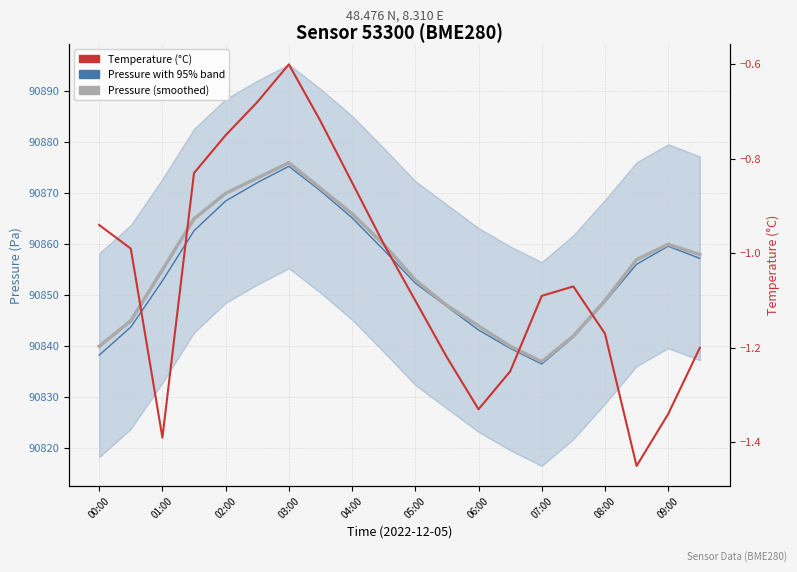

What is the difference between the second highest and second lowest values in the Pressure (instantaneous) series?

33.9